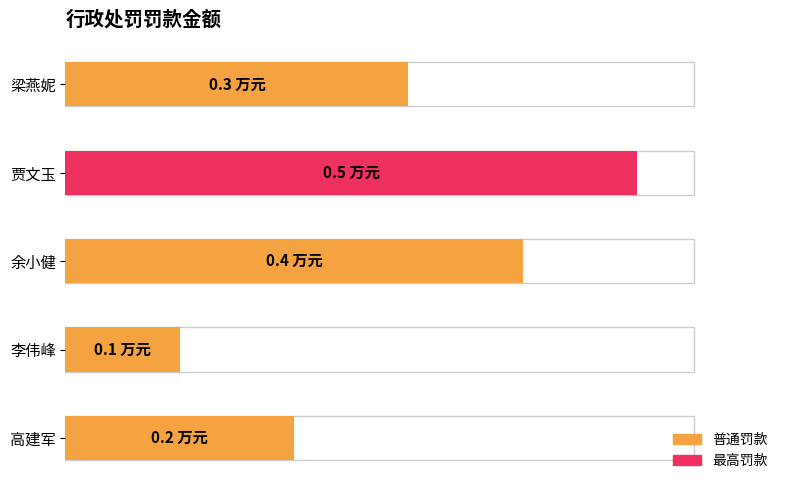

What is the label of the 1st bar from the right?

高建军